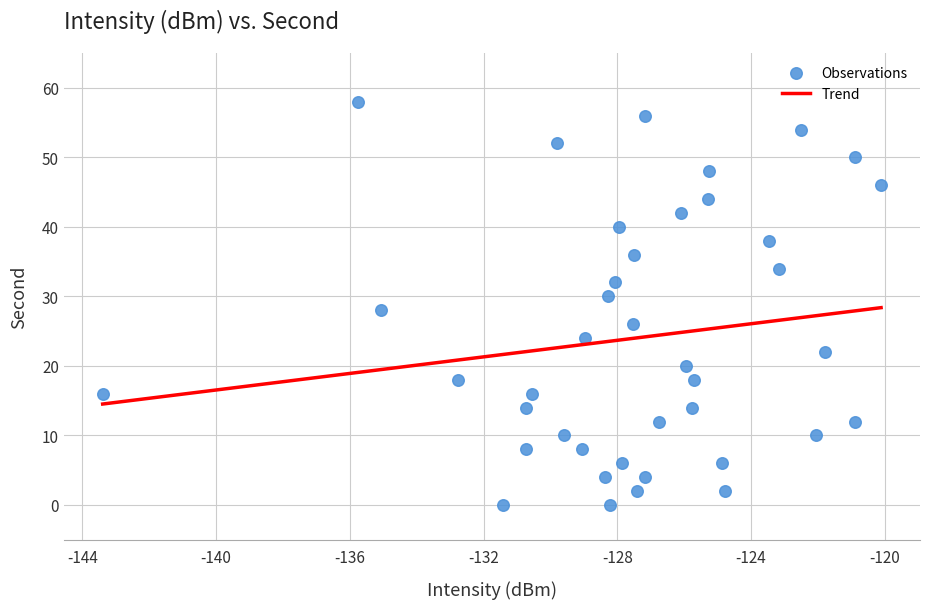

What is the range of Y values (max minus min)?

58